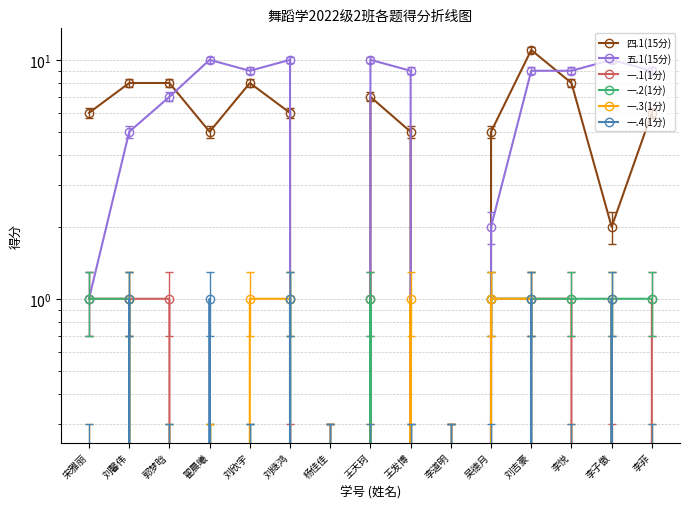

At how many categories does at least one series exceed 2?

13